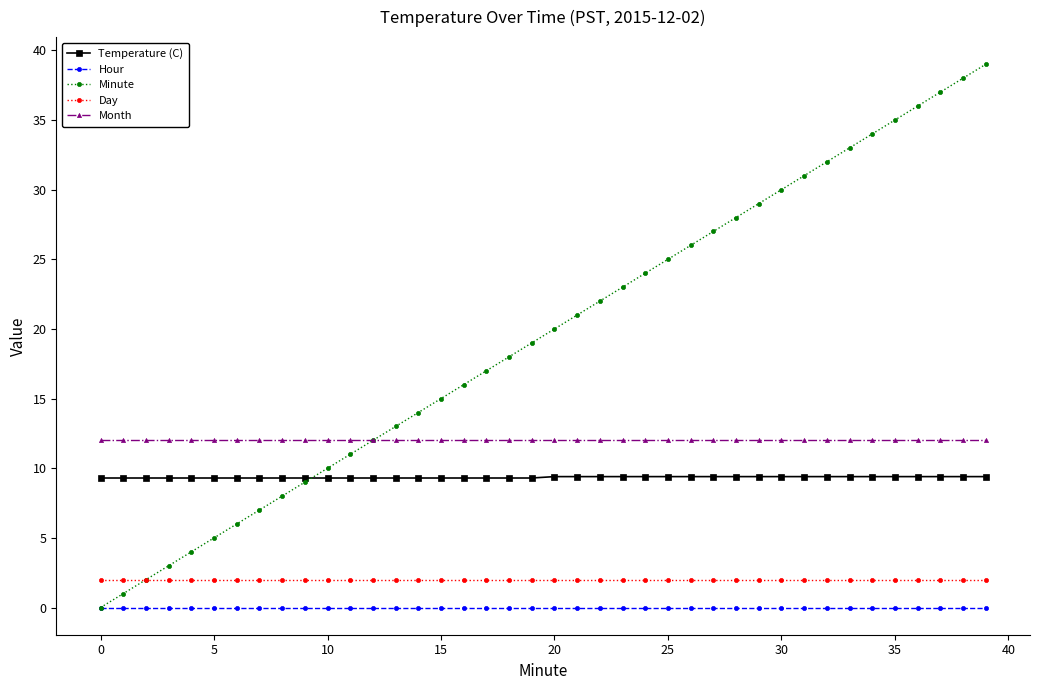

True or false: Minute has more than 2 interior local peaks.

False